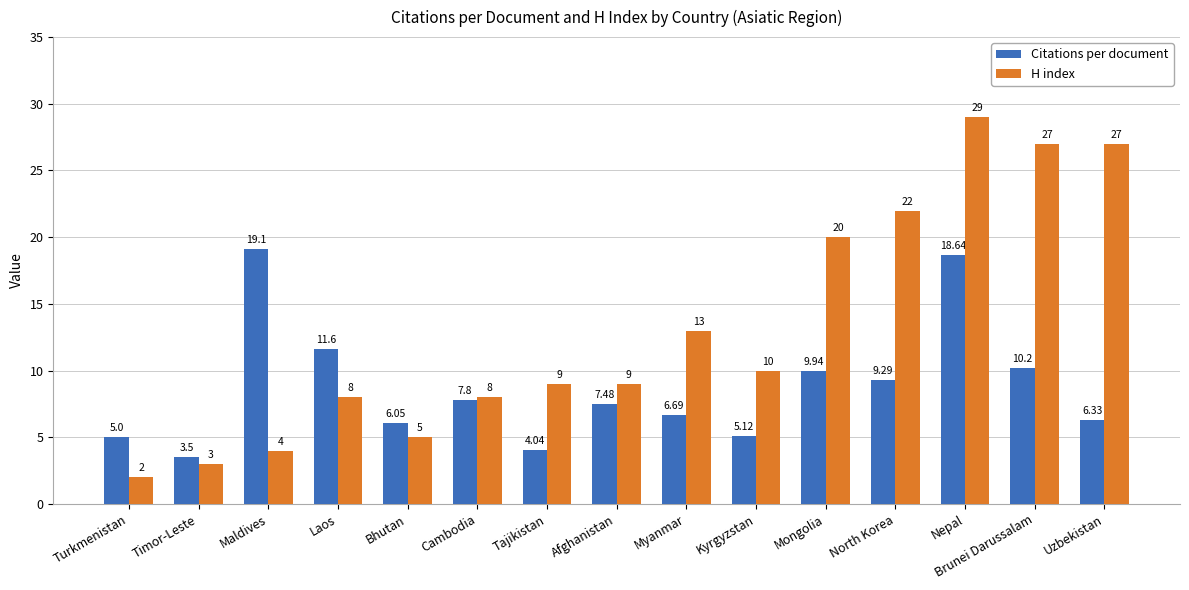

What is the minimum value for H index?

2.0